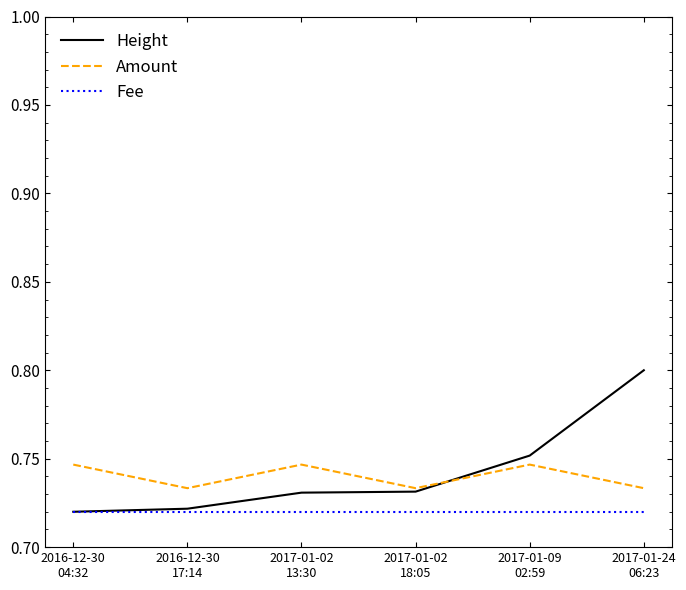

How many lines are shown in the chart?

3